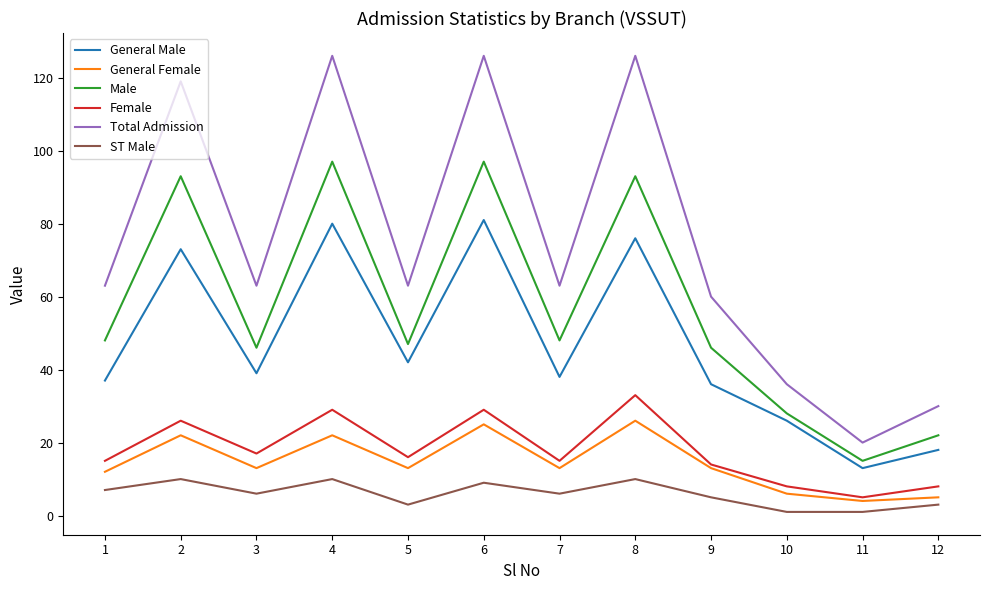

Reading left to right, transcribe all the data shown in this chart.

General Male: 37	73	39	80	42	81	38	76	36	26	13	18
General Female: 12	22	13	22	13	25	13	26	13	6	4	5
Male: 48	93	46	97	47	97	48	93	46	28	15	22
Female: 15	26	17	29	16	29	15	33	14	8	5	8
Total Admission: 63	119	63	126	63	126	63	126	60	36	20	30
ST Male: 7	10	6	10	3	9	6	10	5	1	1	3